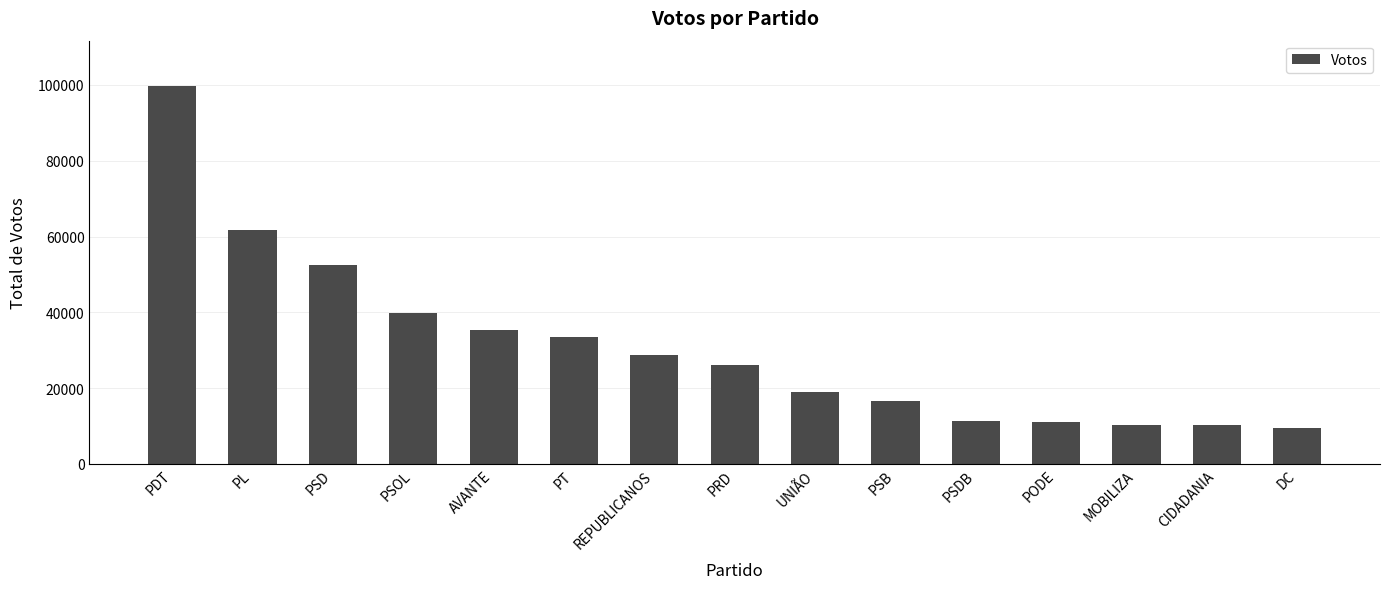

What is the greatest value displayed?

99714